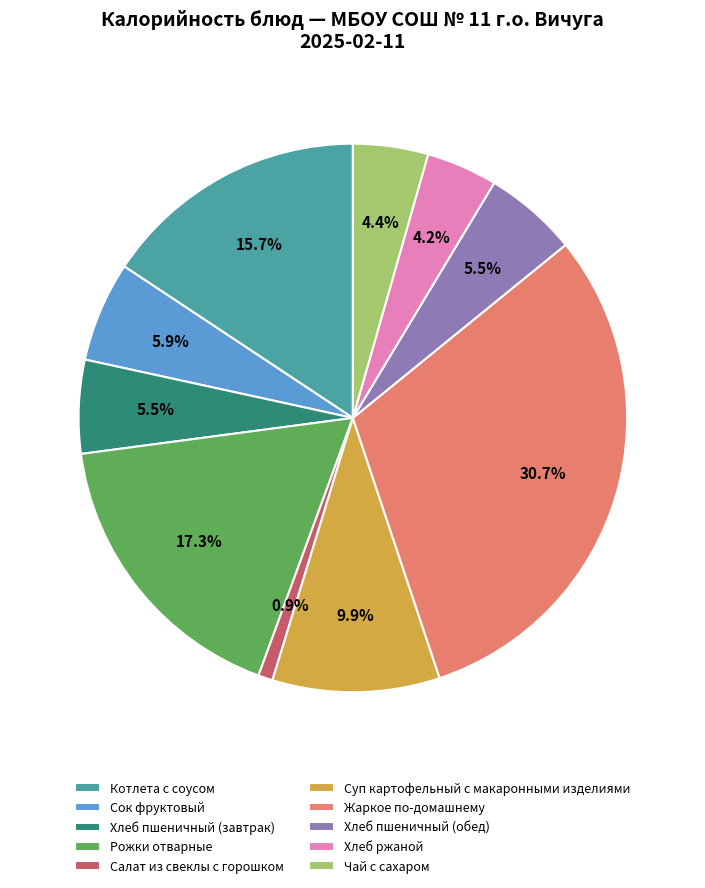

What percentage do Хлеб ржаной and Жаркое по-домашнему together represent?

34.9%